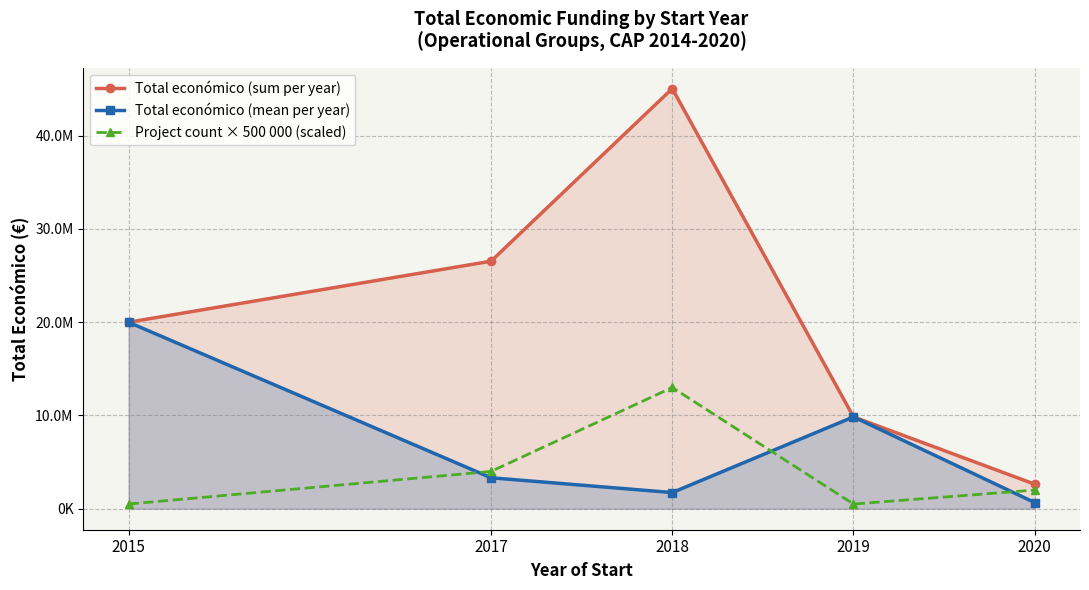

Which label corresponds to the smallest value in the chart?

2015